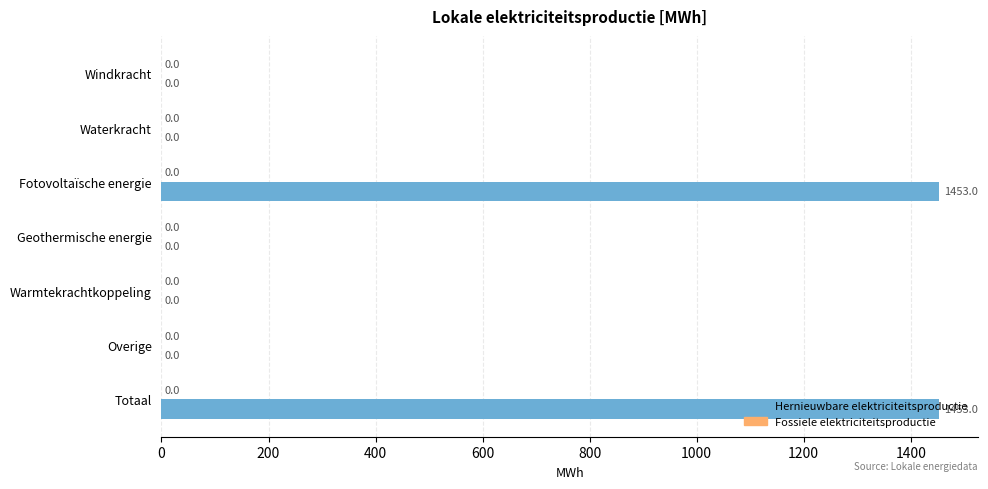

The value at Fotovoltaïsche energie is 2278.1. True or false?

False